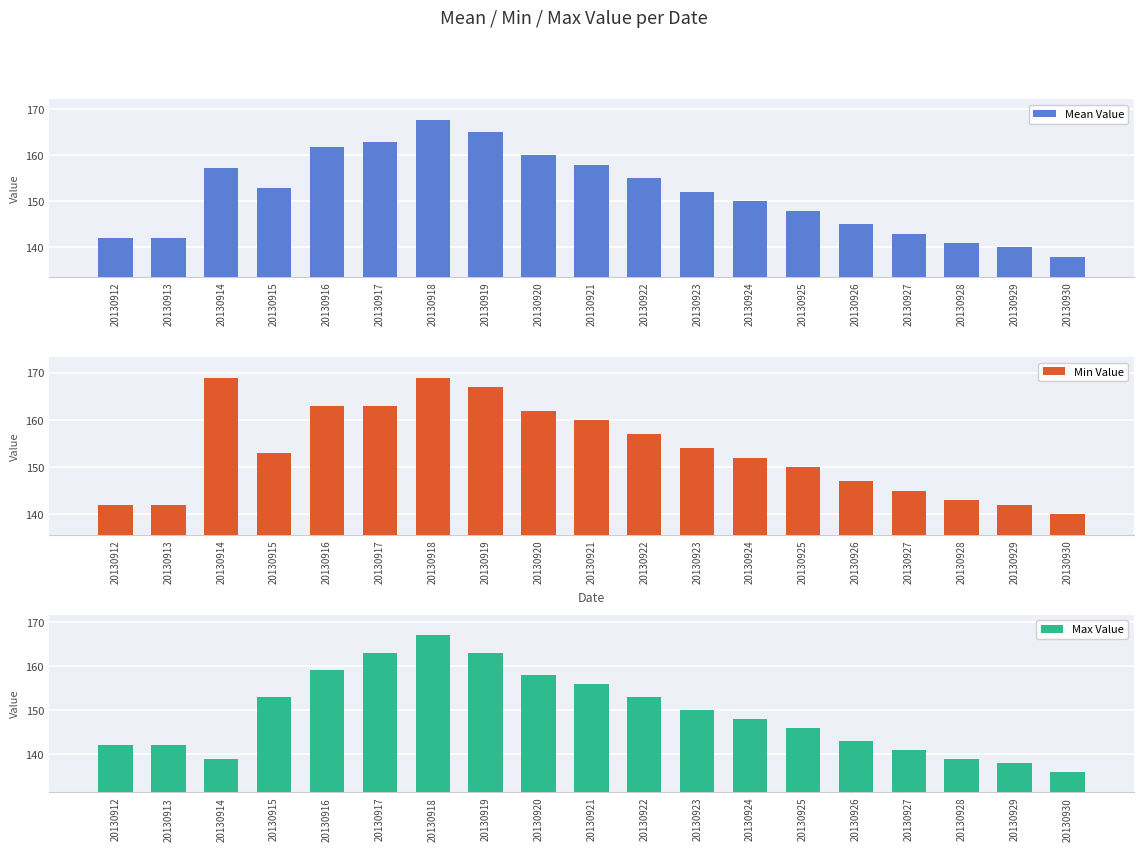

The Min Value series shows 163.0 at 20130917. True or false?

True